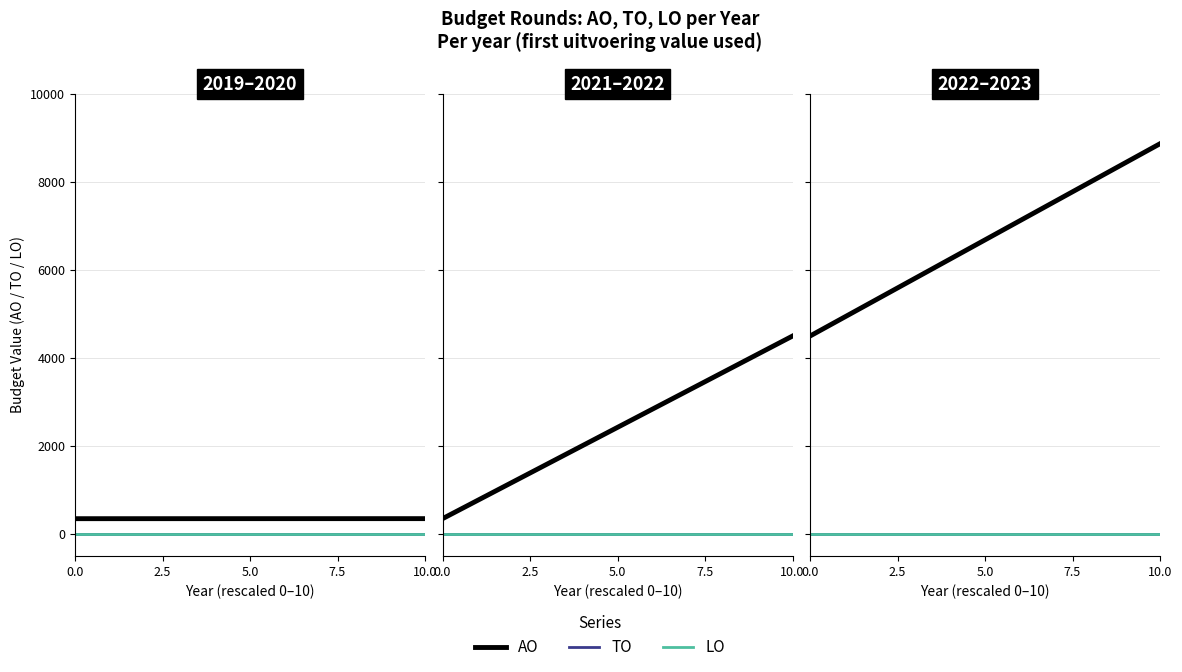

How many lines are shown in the chart?

3